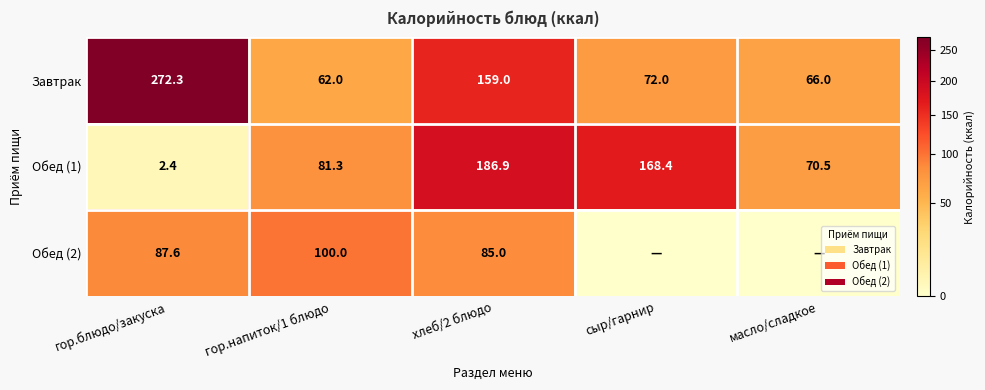

How many values in the Обед (1) series are below 81?

2